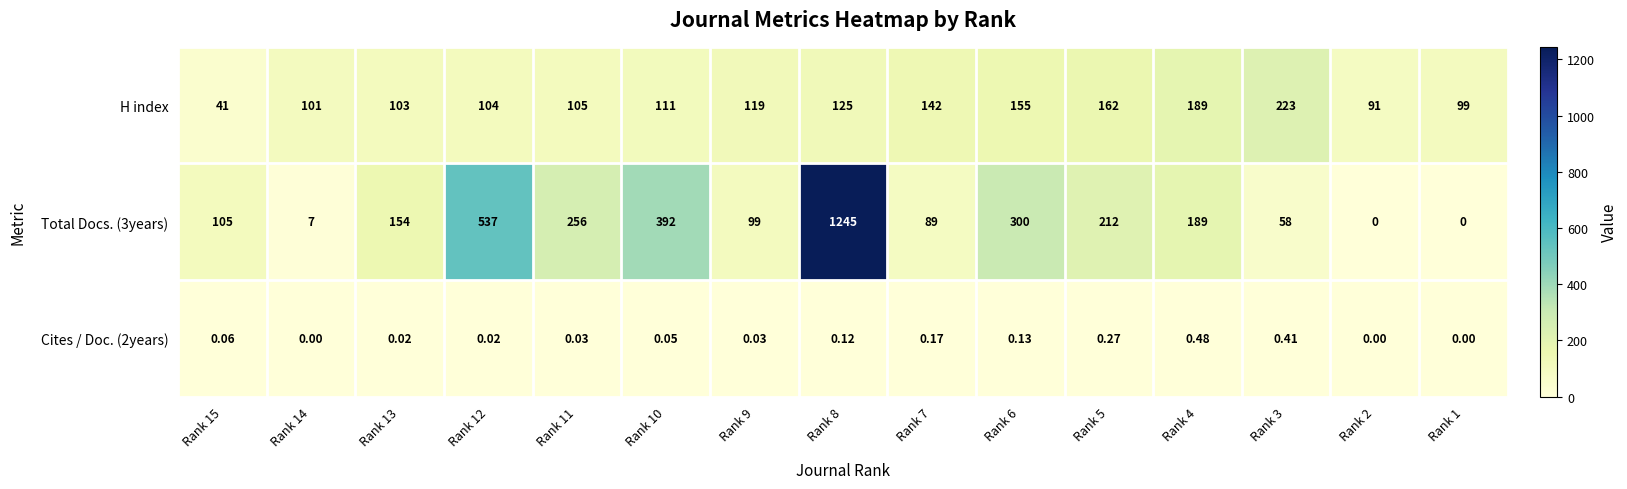

At how many categories does at least one series exceed 802?

1